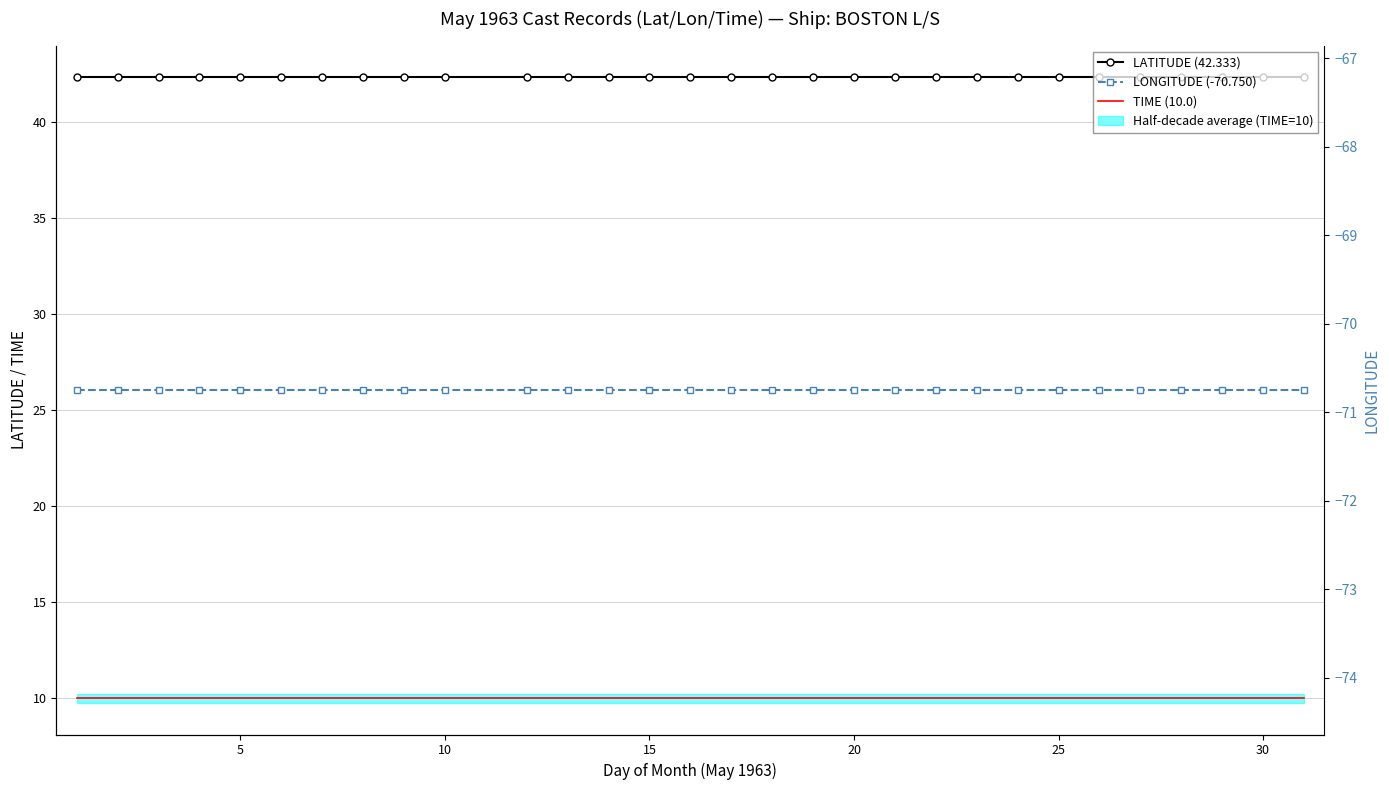

Is it true that TIME (10.0) equals 13.9 at 30?

False